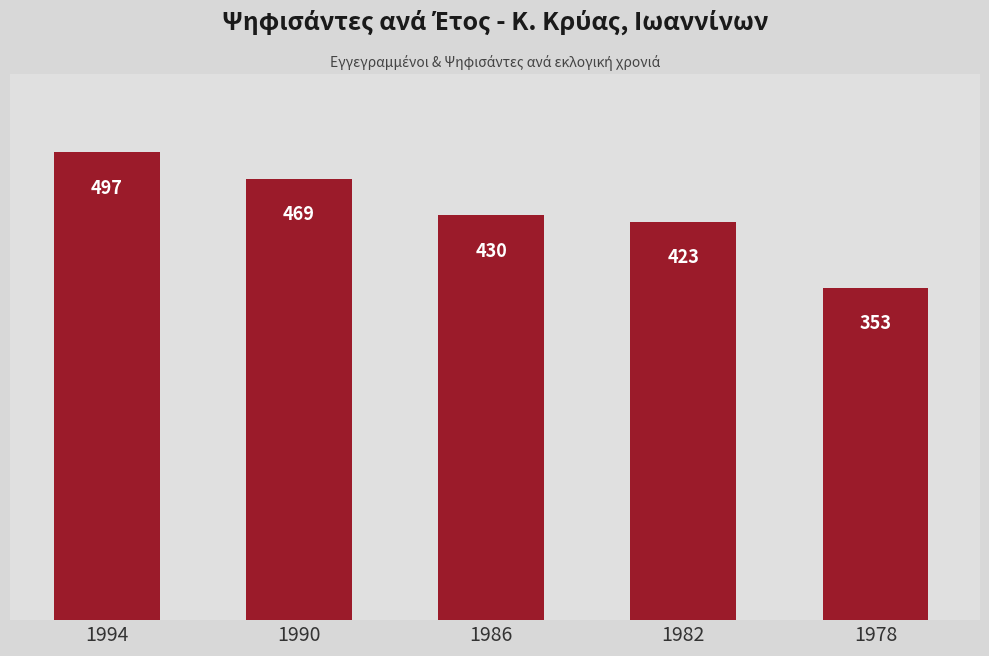

Which label corresponds to the largest value in the chart?

1994